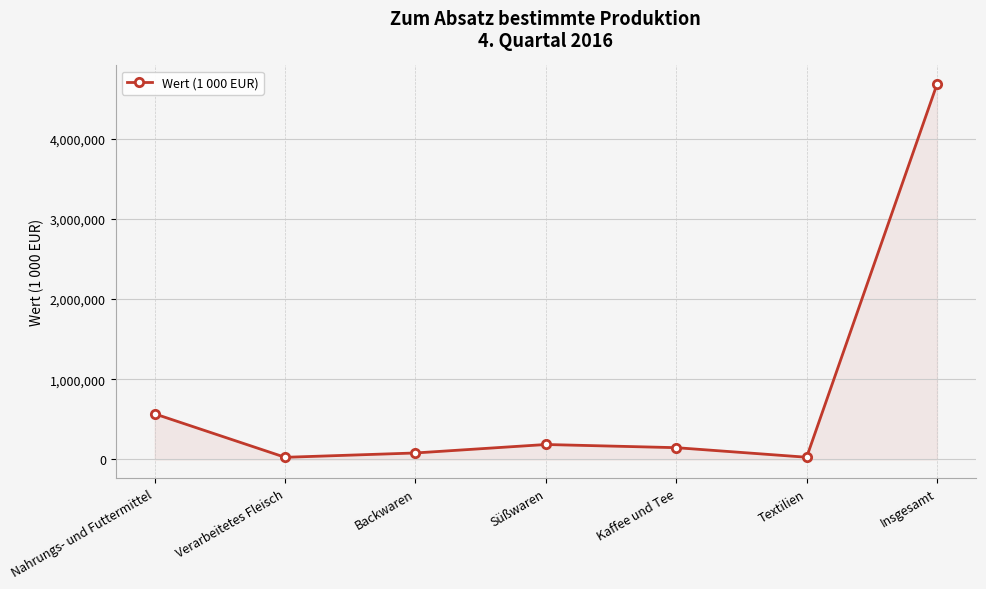

True or false: the data shows 146851 at Kaffee und Tee.

True